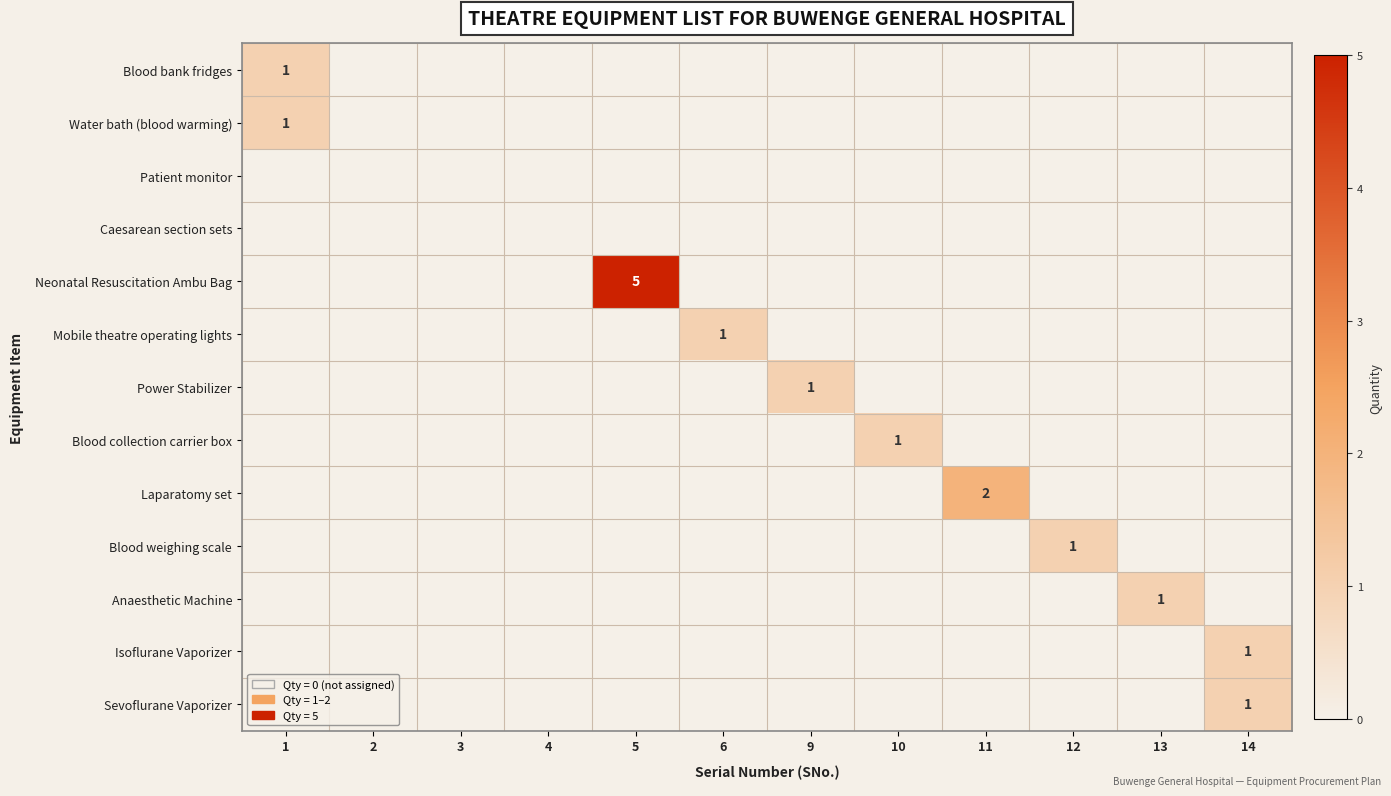

Rank the series by their maximum value, from lowest to highest.

Patient monitor, Caesarean section sets, Blood bank fridges, Water bath (blood warming), Mobile theatre operating lights, Power Stabilizer, Blood collection carrier box, Blood weighing scale, Anaesthetic Machine, Isoflurane Vaporizer, Sevoflurane Vaporizer, Laparatomy set, Neonatal Resuscitation Ambu Bag